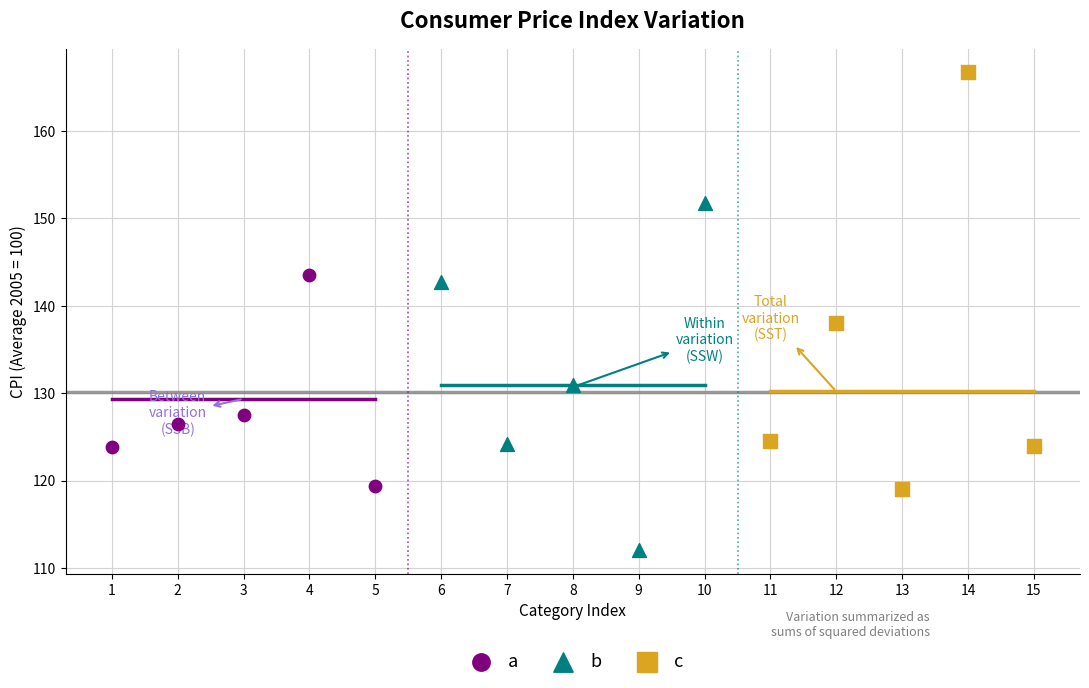

Which series has the widest spread of Y values?

c